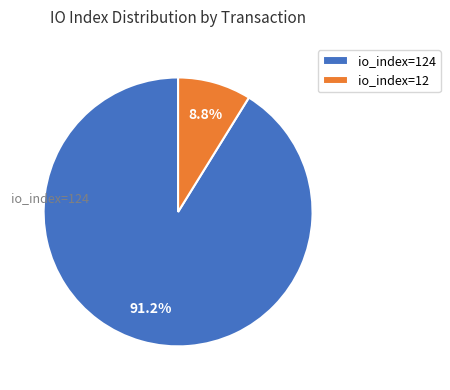

To the nearest percent, what portion does io_index=124 represent?

91%